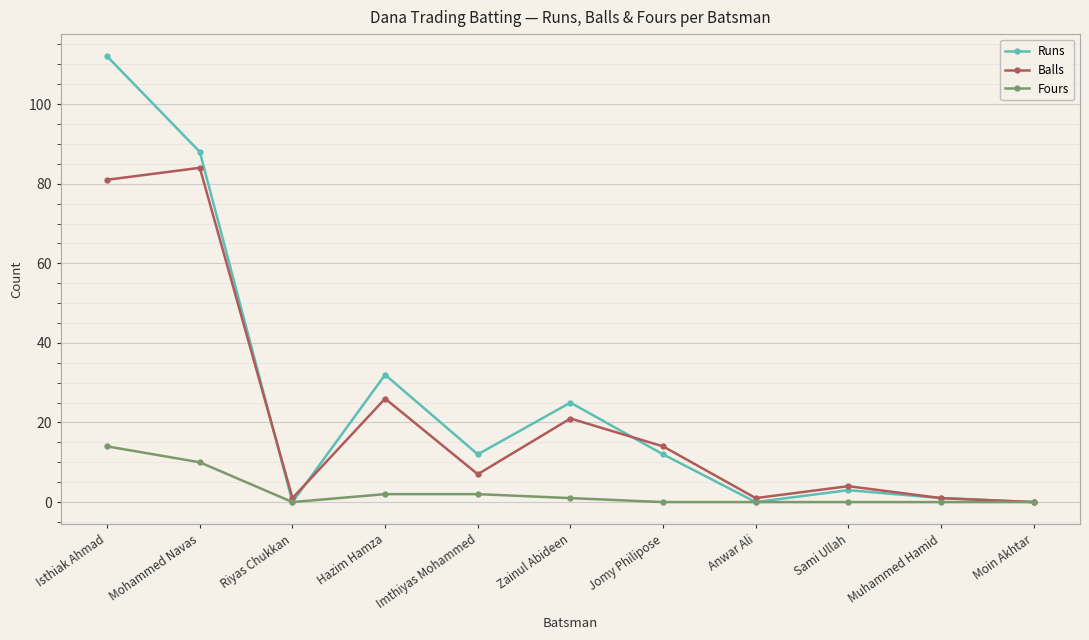

Does the chart display data point markers on the line(s)?

Yes